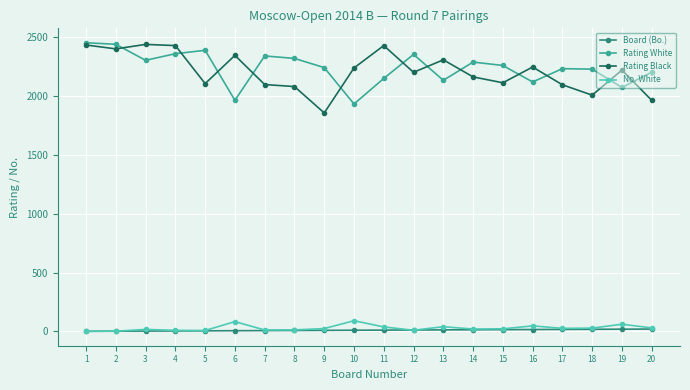

True or false: Rating White has more than 2 interior local peaks.

True